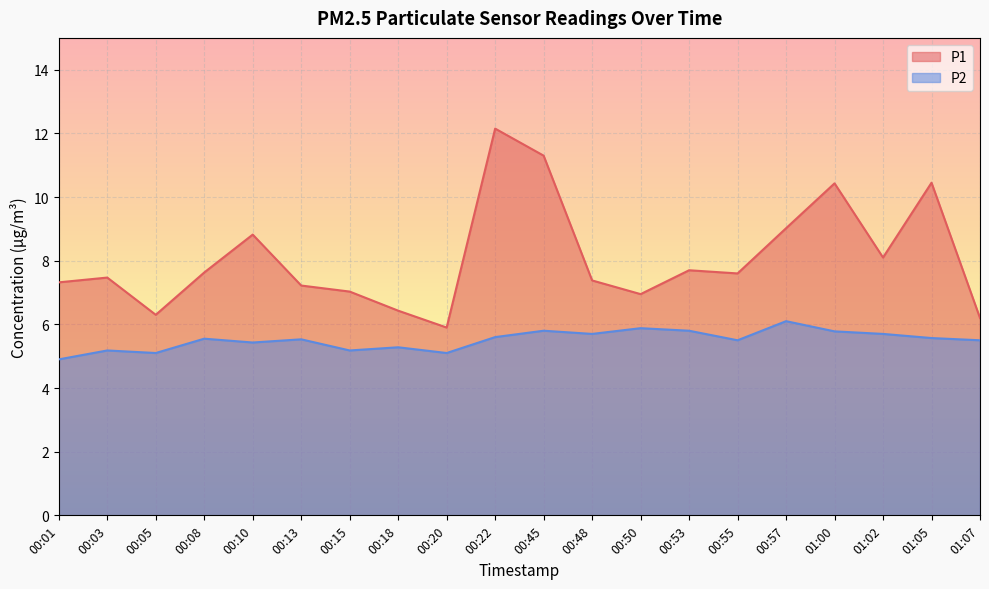

Is the value of P1 at 00:05 greater than the value of P2 at 01:00?

Yes